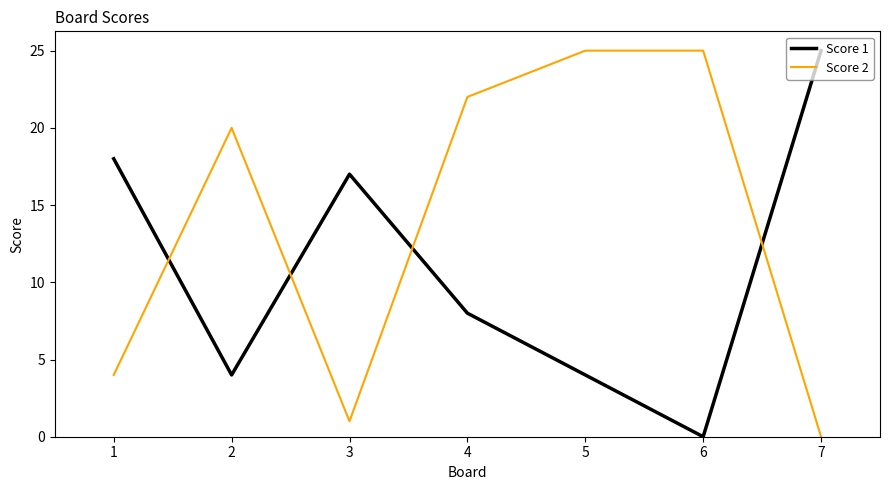

How many intersections are there between Score 2 and Score 1?

4